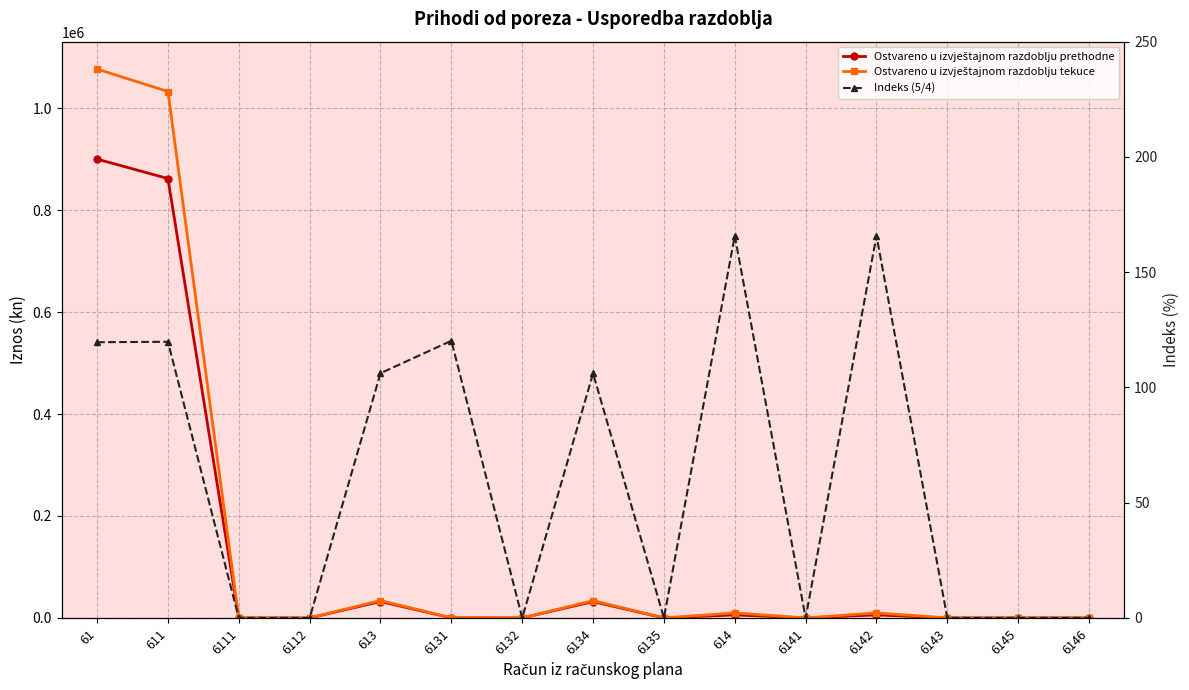

Reading left to right, extract all data points from this chart.

Ostvareno u izvještajnom razdoblju prethodne: 900073.0	861988.0	0.0	0.0	32147.0	154.0	0.0	31993.0	0.0	5938.0	0.0	5938.0	0.0	0.0	0.0
Ostvareno u izvještajnom razdoblju tekuce: 1076637.6	1032663.5	0.0	0.0	34129.1	185.2	0.0	33943.9	0.0	9845.0	0.0	9845.0	0.0	0.0	0.0
Indeks (5/4): 119.6	119.8	0.0	0.0	106.2	120.2	0.0	106.1	0.0	165.8	0.0	165.8	0.0	0.0	0.0